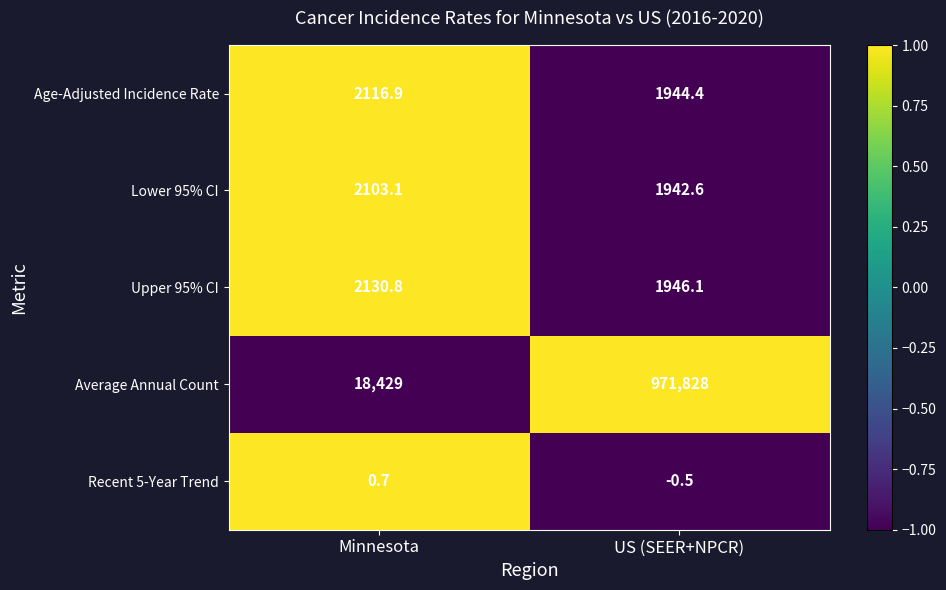

Reading left to right, extract all data points from this chart.

Age-Adjusted Incidence Rate: Minnesota=2116.9	US (SEER+NPCR)=1944.4
Lower 95% CI: Minnesota=2103.1	US (SEER+NPCR)=1942.6
Upper 95% CI: Minnesota=2130.8	US (SEER+NPCR)=1946.1
Average Annual Count: Minnesota=18429.0	US (SEER+NPCR)=971828.0
Recent 5-Year Trend: Minnesota=0.7	US (SEER+NPCR)=-0.5